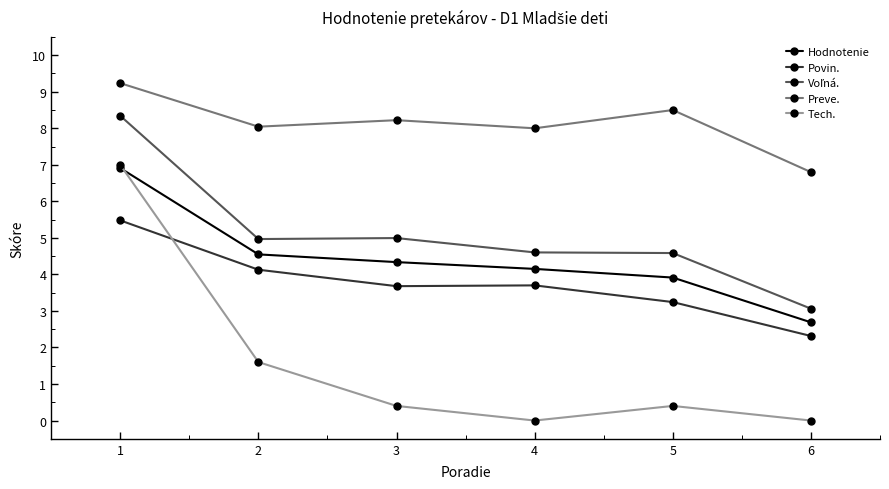

The Povin. series shows 1.9 at 3. True or false?

False